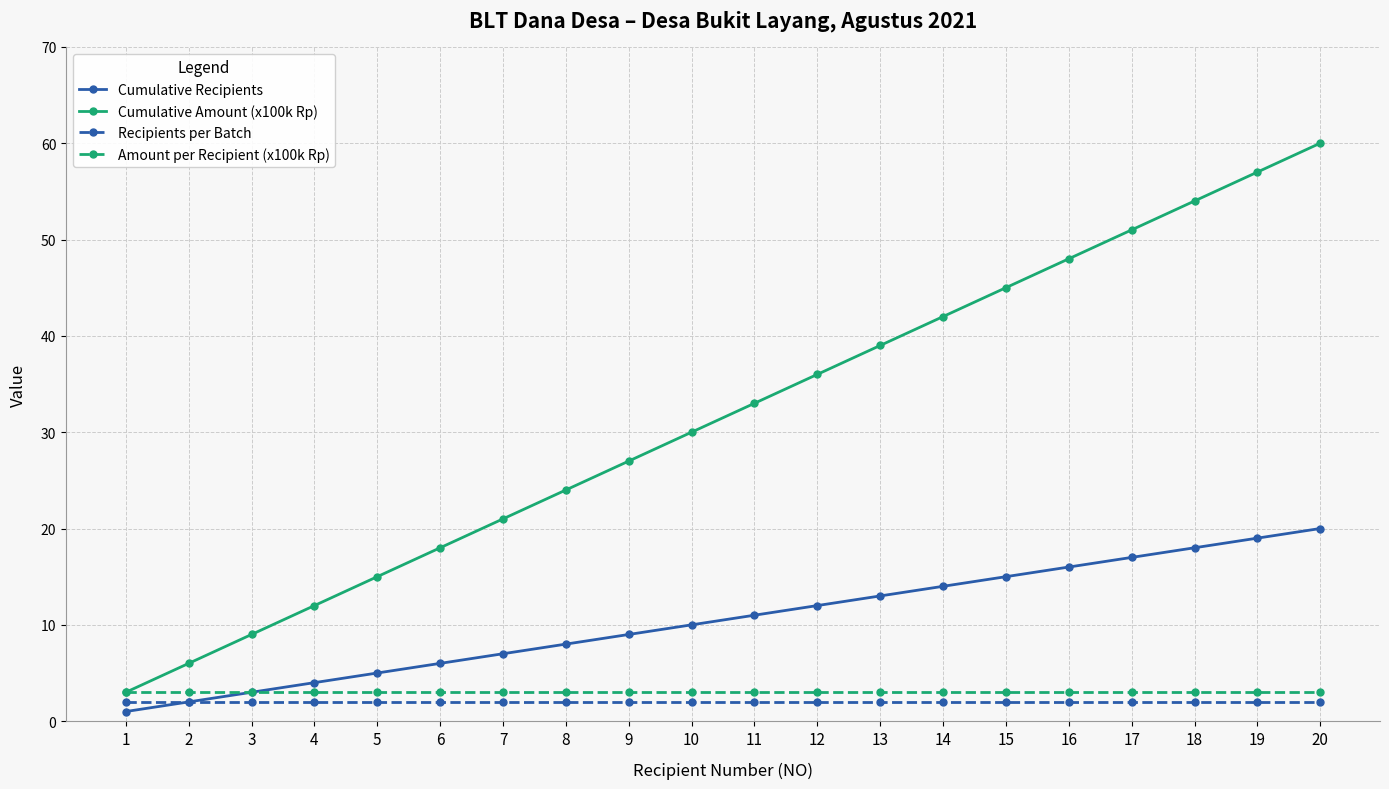

True or false: Cumulative Amount (x100k Rp) has more than 2 points higher than both neighbors.

False